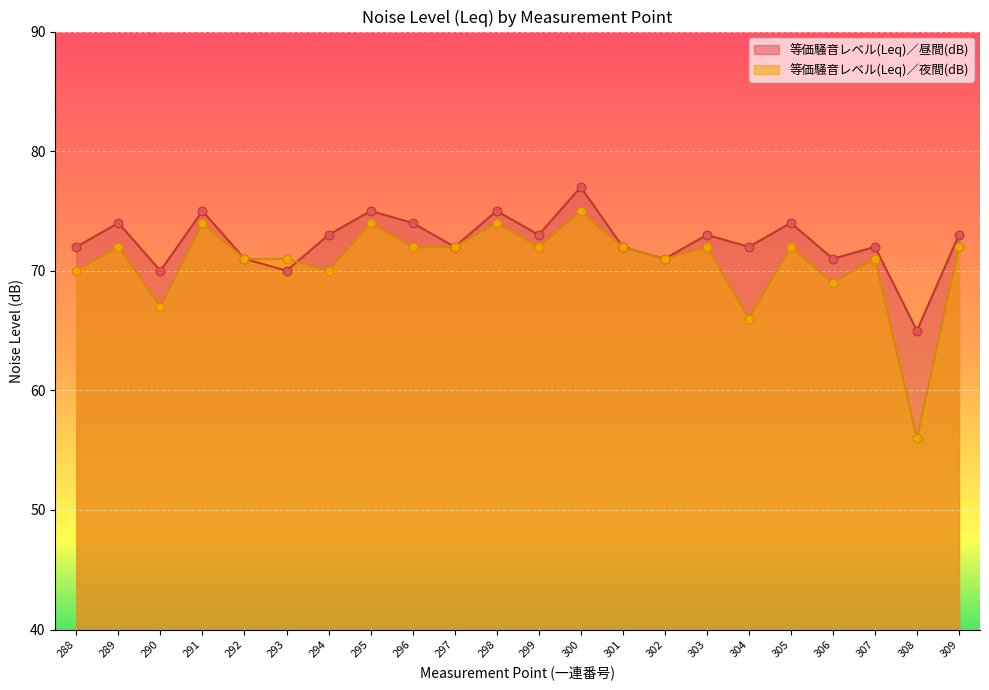

What are all the series names shown in the legend?

等価騒音レベル(Leq)／昼間(dB), 等価騒音レベル(Leq)／夜間(dB)